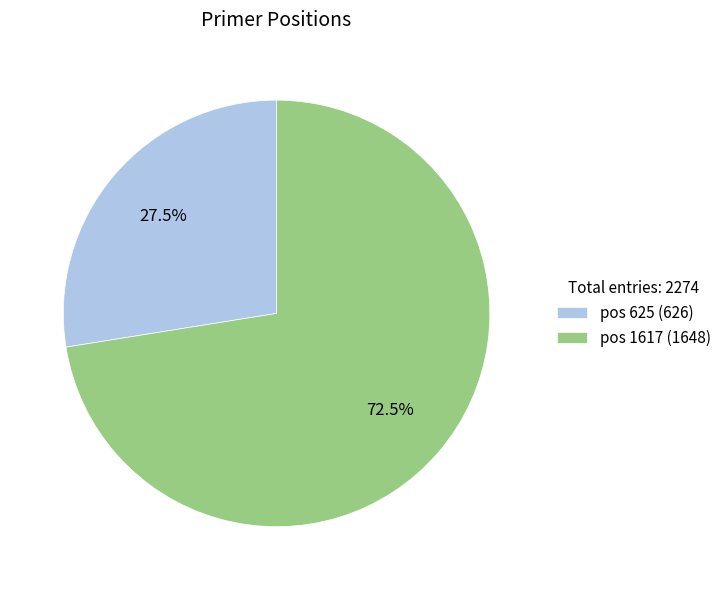

Combined, do pos 625 (626) and pos 1617 (1648) account for over 50%?

Yes